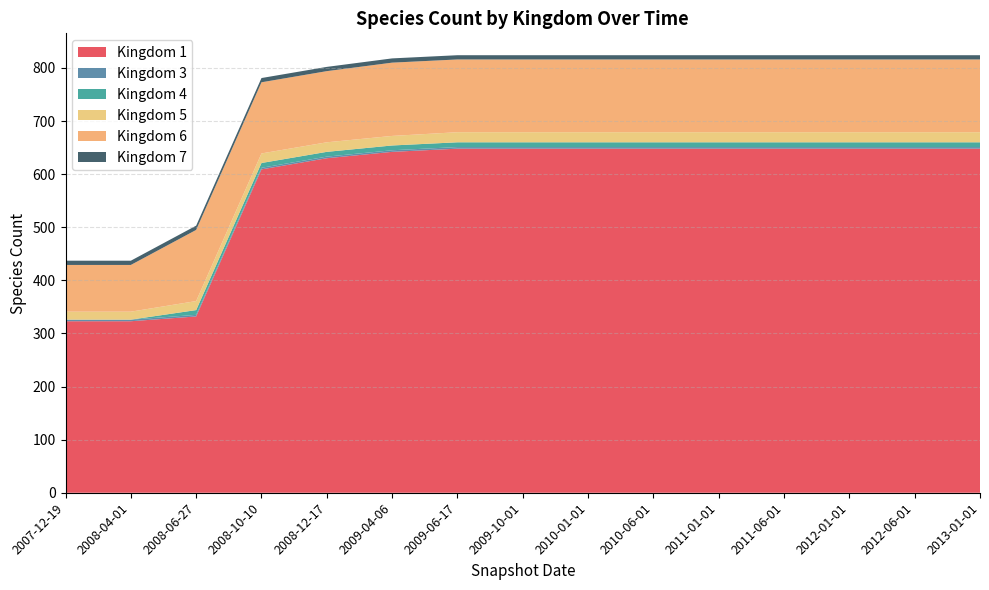

Reading left to right, extract all data points from this chart.

1: 2007-12-19=323	2008-04-01=323	2008-06-27=332	2008-10-10=609	2008-12-17=630	2009-04-06=642	2009-06-17=648	2009-10-01=648	2010-01-01=648	2010-06-01=648	2011-01-01=648	2011-06-01=648	2012-01-01=648	2012-06-01=648	2013-01-01=648
3: 2007-12-19=3	2008-04-01=3	2008-06-27=3	2008-10-10=3	2008-12-17=3	2009-04-06=3	2009-06-17=3	2009-10-01=3	2010-01-01=3	2010-06-01=3	2011-01-01=3	2011-06-01=3	2012-01-01=3	2012-06-01=3	2013-01-01=3
4: 2007-12-19=0	2008-04-01=0	2008-06-27=9	2008-10-10=9	2008-12-17=9	2009-04-06=9	2009-06-17=9	2009-10-01=9	2010-01-01=9	2010-06-01=9	2011-01-01=9	2011-06-01=9	2012-01-01=9	2012-06-01=9	2013-01-01=9
5: 2007-12-19=15	2008-04-01=15	2008-06-27=17	2008-10-10=18	2008-12-17=18	2009-04-06=18	2009-06-17=19	2009-10-01=19	2010-01-01=19	2010-06-01=19	2011-01-01=19	2011-06-01=19	2012-01-01=19	2012-06-01=19	2013-01-01=19
6: 2007-12-19=88	2008-04-01=88	2008-06-27=134	2008-10-10=134	2008-12-17=134	2009-04-06=138	2009-06-17=137	2009-10-01=137	2010-01-01=137	2010-06-01=137	2011-01-01=137	2011-06-01=137	2012-01-01=137	2012-06-01=137	2013-01-01=137
7: 2007-12-19=8	2008-04-01=8	2008-06-27=8	2008-10-10=8	2008-12-17=8	2009-04-06=8	2009-06-17=8	2009-10-01=8	2010-01-01=8	2010-06-01=8	2011-01-01=8	2011-06-01=8	2012-01-01=8	2012-06-01=8	2013-01-01=8